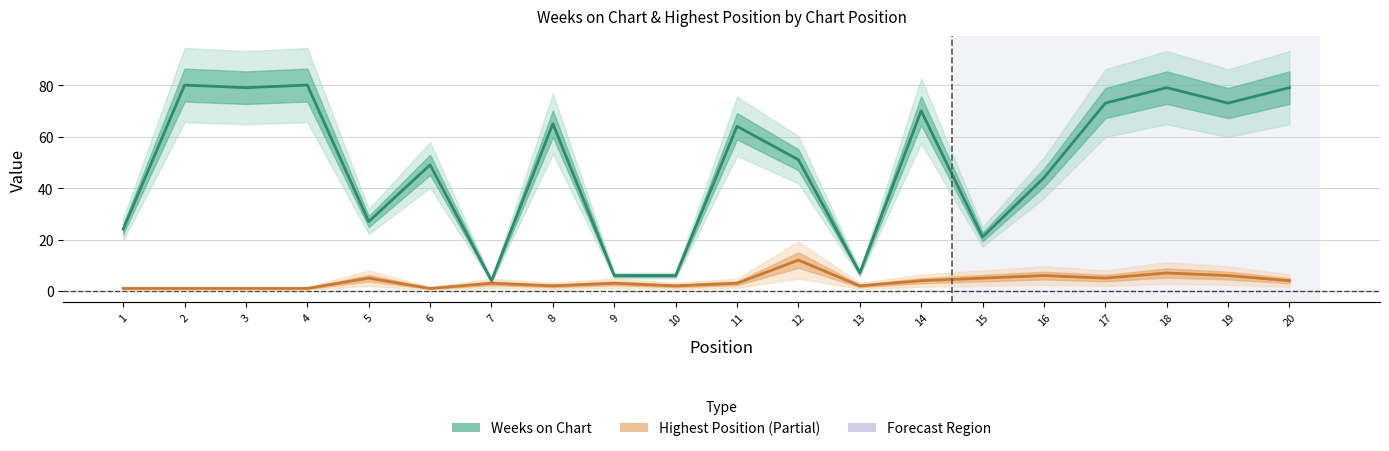

Rank the series at 1 from highest to lowest value.

Weeks on Chart (Estimate), Highest Position (Partial)